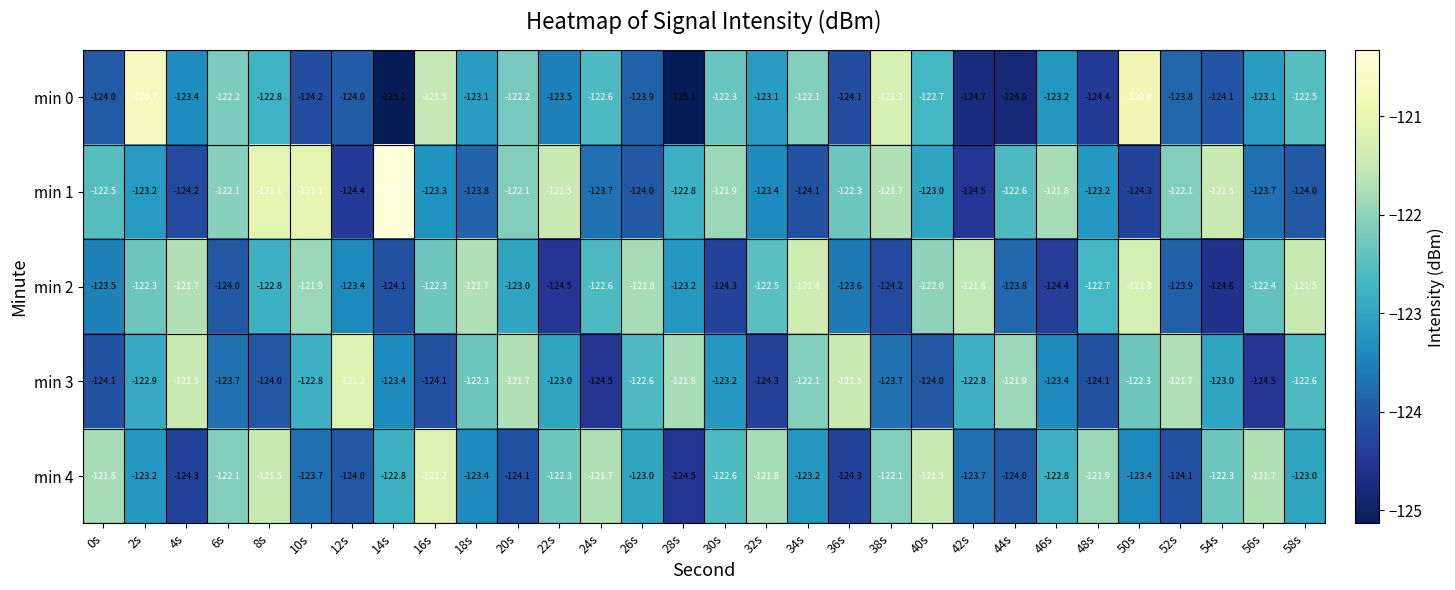

Which label corresponds to the largest value in the chart?

14s